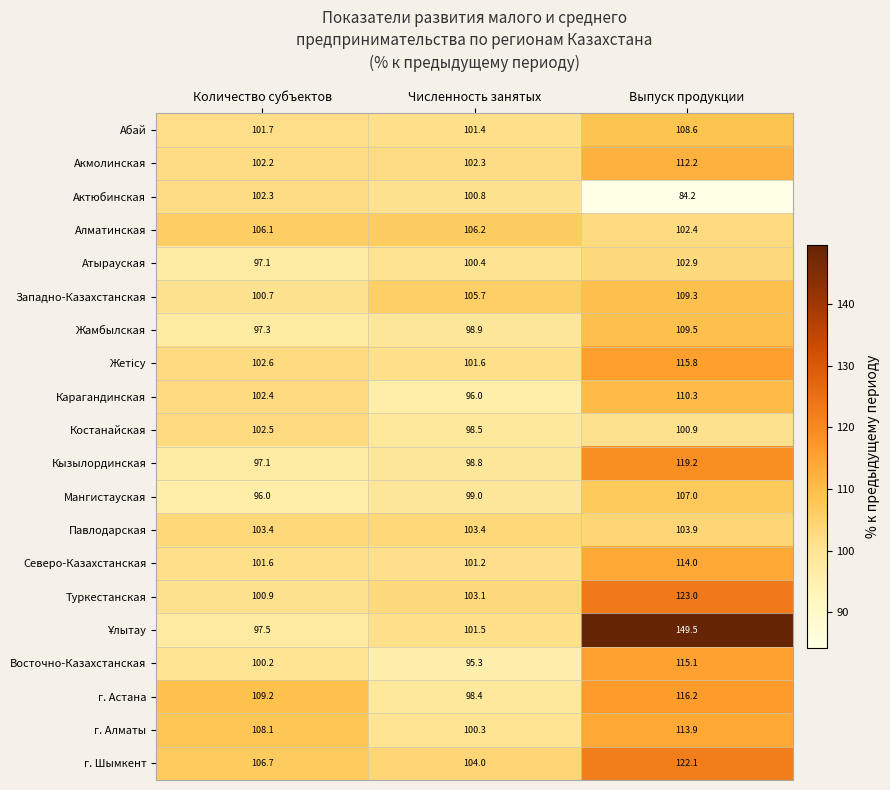

What is the total value across all series at Выпуск продукции?

2240.0